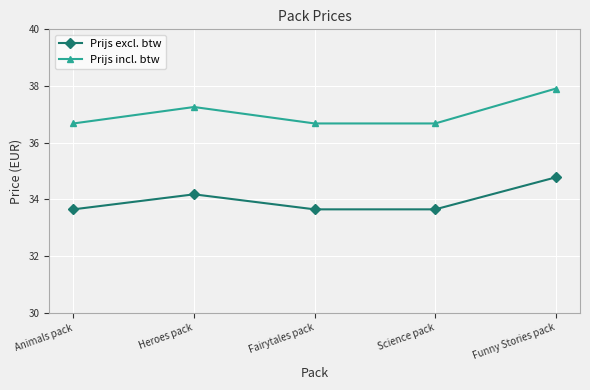

True or false: Prijs excl. btw has more than 1 interior local peaks.

False